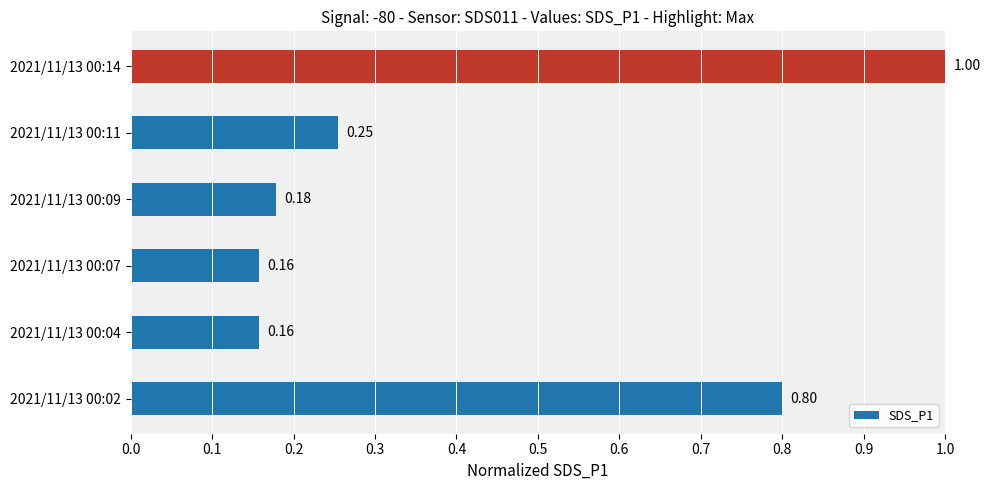

What is the difference between the maximum and second lowest values?

0.8